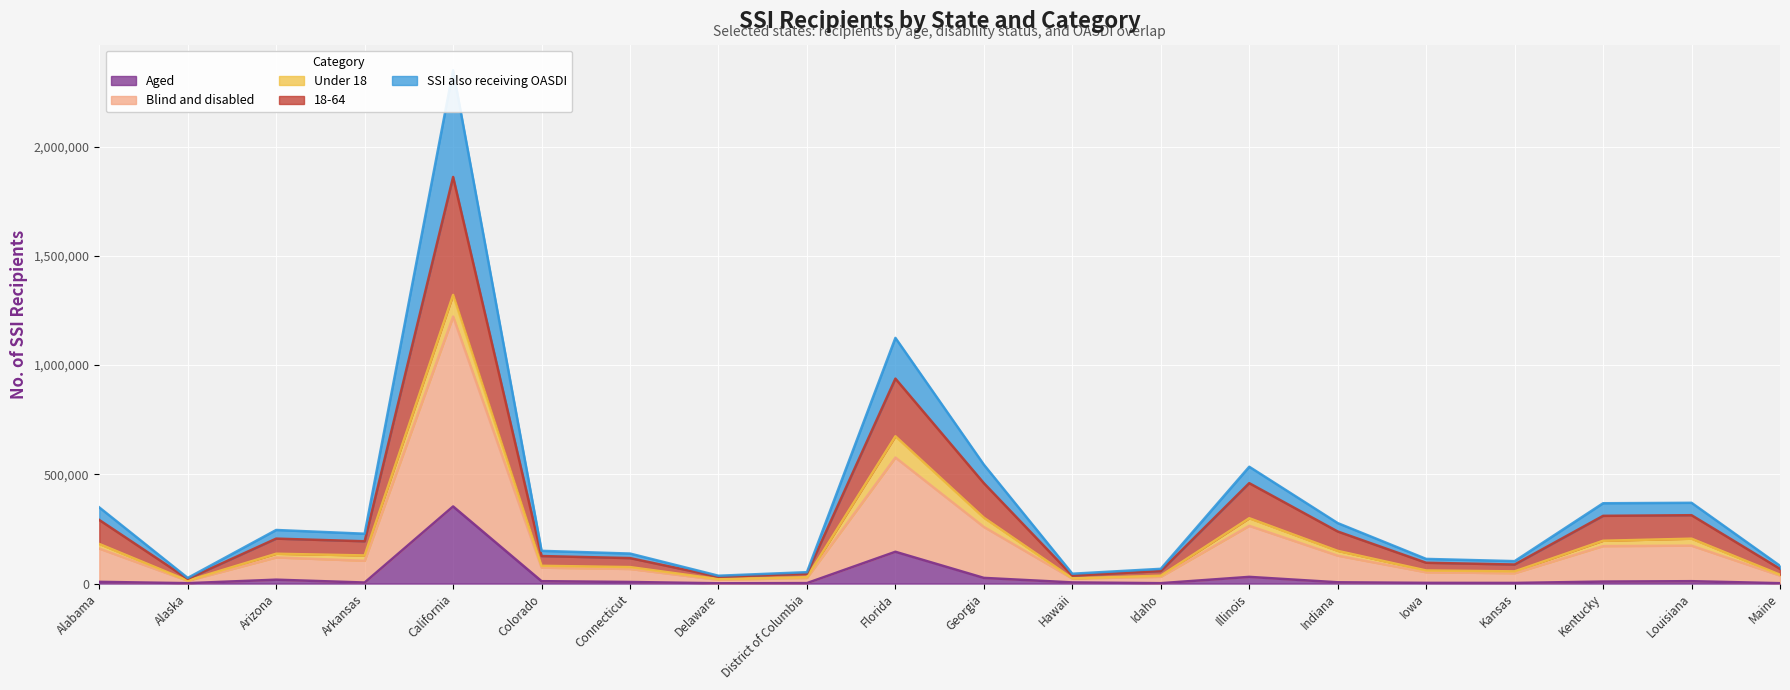

What is the value of the Aged point at the 20th from the left?

1747